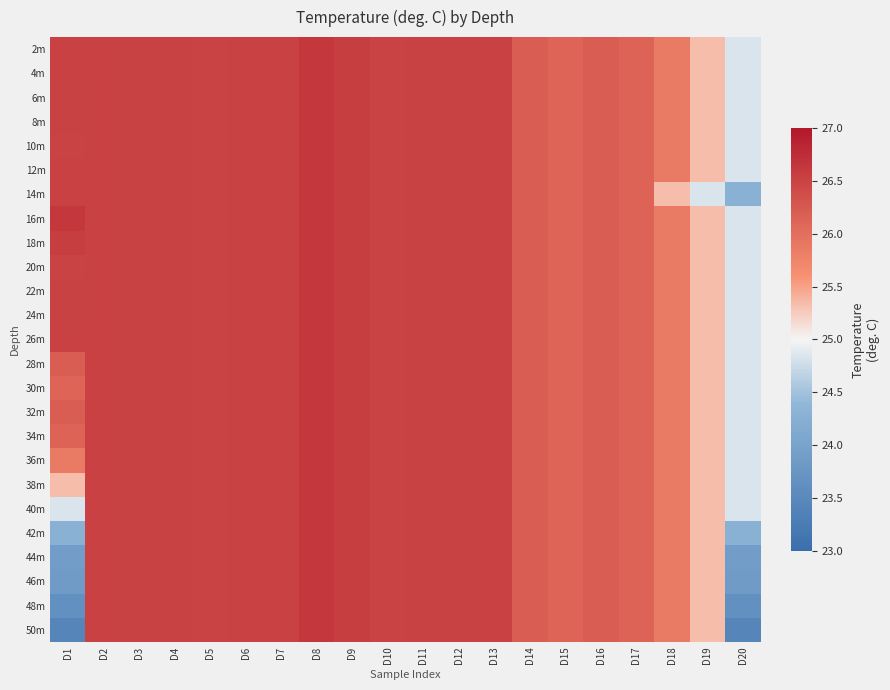

Count the number of categories in the chart.

20